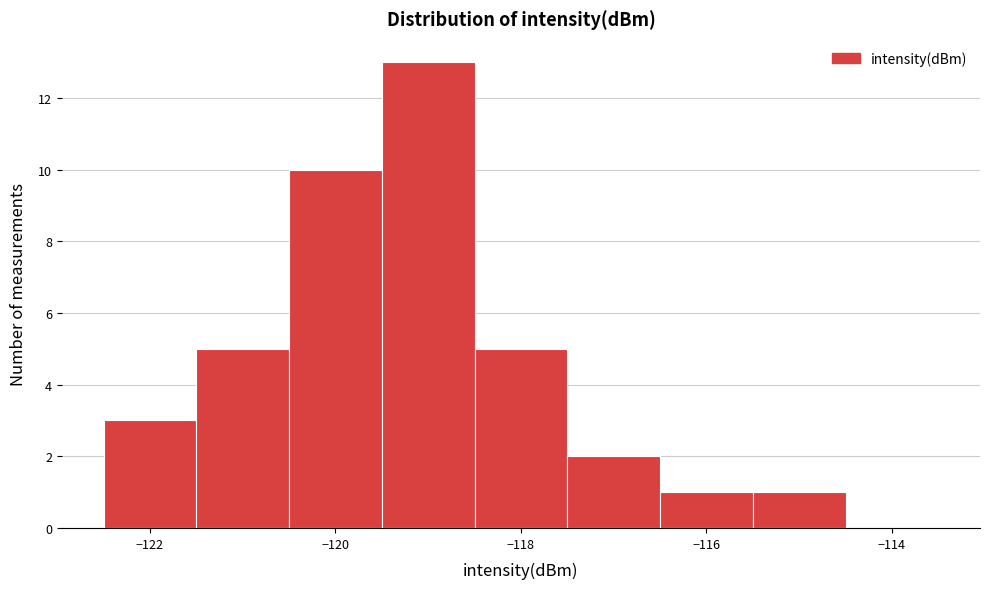

Reading left to right, list every bar in this chart as the range it spans on the x-axis followed by its height. Neither the bar edges nor the heights are printed on the chart, so give them approximately, as read against the axes.

-122.5 to -121.5: 3
-121.5 to -120.5: 5
-120.5 to -119.5: 10
-119.5 to -118.5: 13
-118.5 to -117.5: 5
-117.5 to -116.5: 2
-116.5 to -115.5: 1
-115.5 to -114.5: 1
-114.5 to -113.5: 0